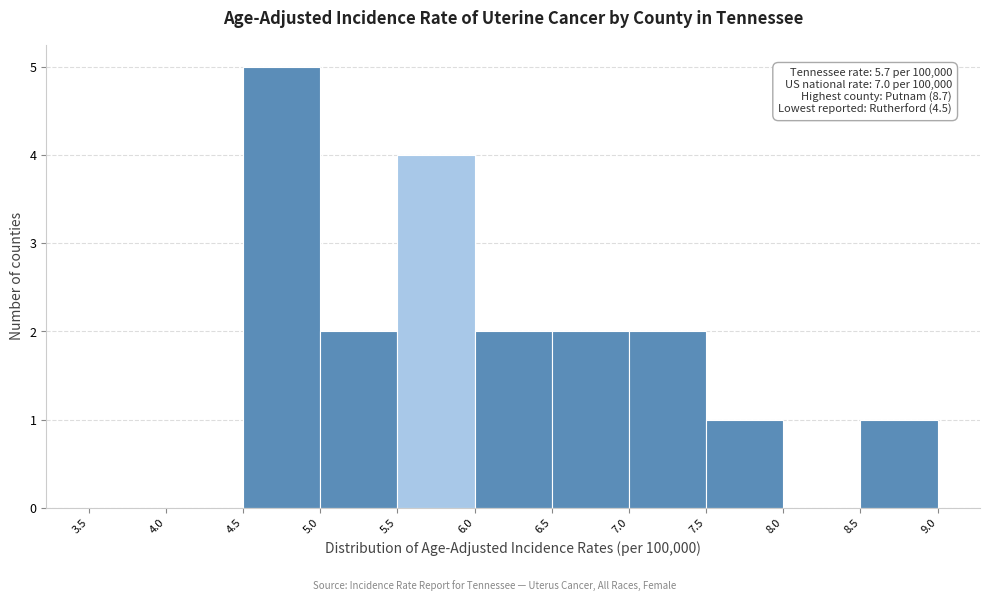

Over which range of the x-axis is the bar tallest?

4.5 to 5.0